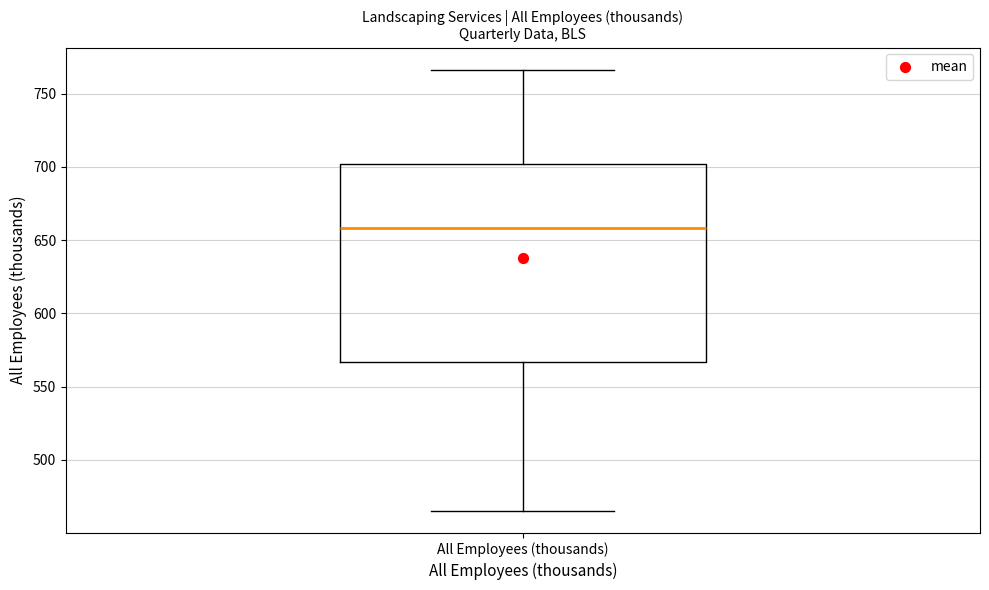

Transcribe this box plot: give where the median line is, the range the box spans, and where the two whiskers end, as read against the y-axis. The values are not printed on the chart, so give them approximately, as read against the axis.

median 660, box 565 to 700, whiskers 465 to 765